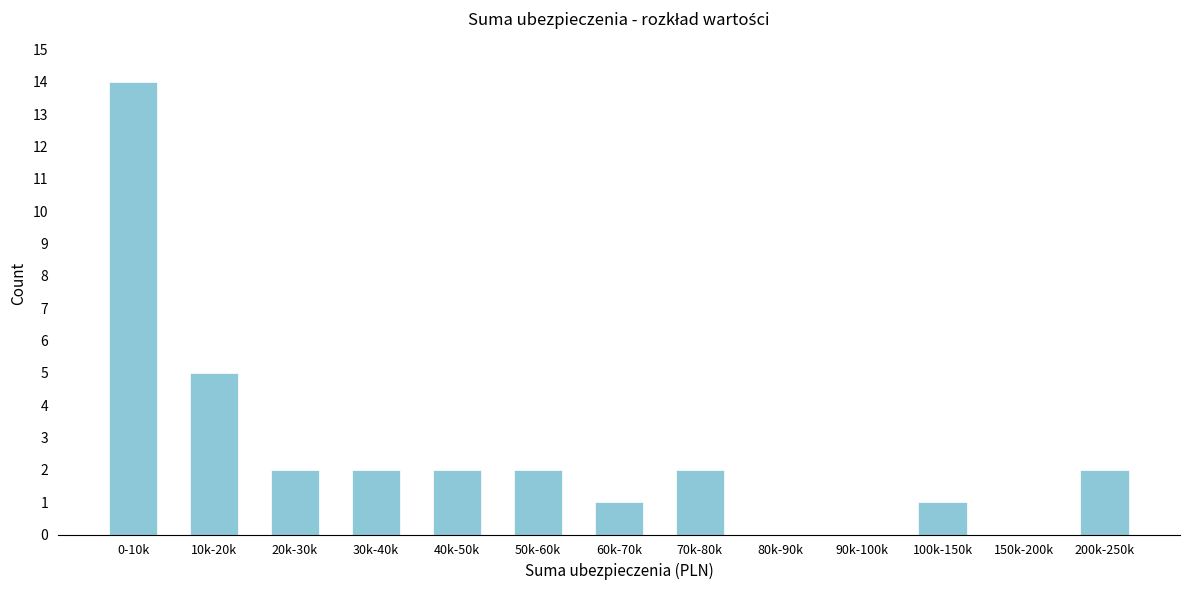

Reading left to right, list all the values displayed in this chart.

0-10k=14	10k-20k=5	20k-30k=2	30k-40k=2	40k-50k=2	50k-60k=2	60k-70k=1	70k-80k=2	80k-90k=0	90k-100k=0	100k-150k=1	150k-200k=0	200k-250k=2